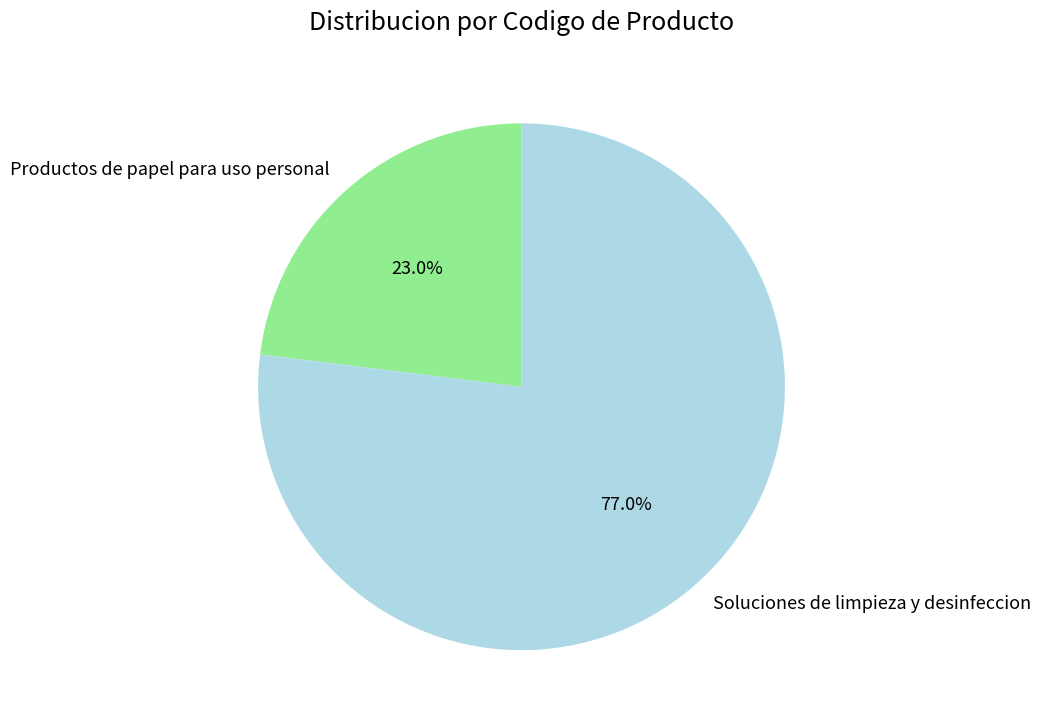

To the nearest percent, what is the combined percentage of Productos de papel para uso personal and Soluciones de limpieza y desinfeccion?

100%